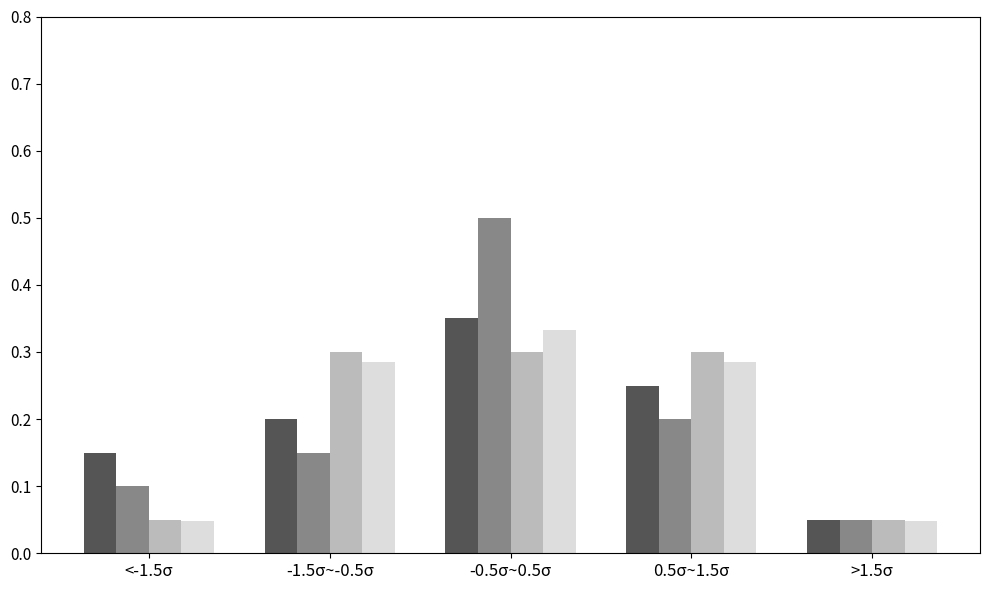

At which category does the chart reach its peak across all series?

-0.5σ~0.5σ